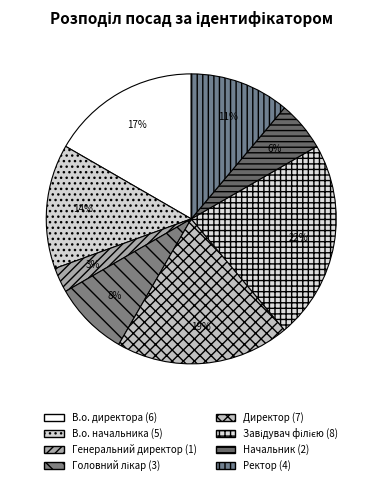

To the nearest percent, what is the average slice percentage?

12%